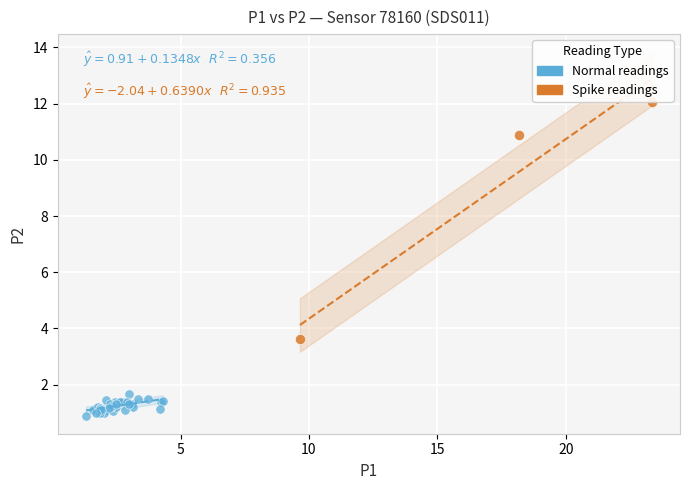

Which series has the largest Y range (max minus min)?

Spike readings